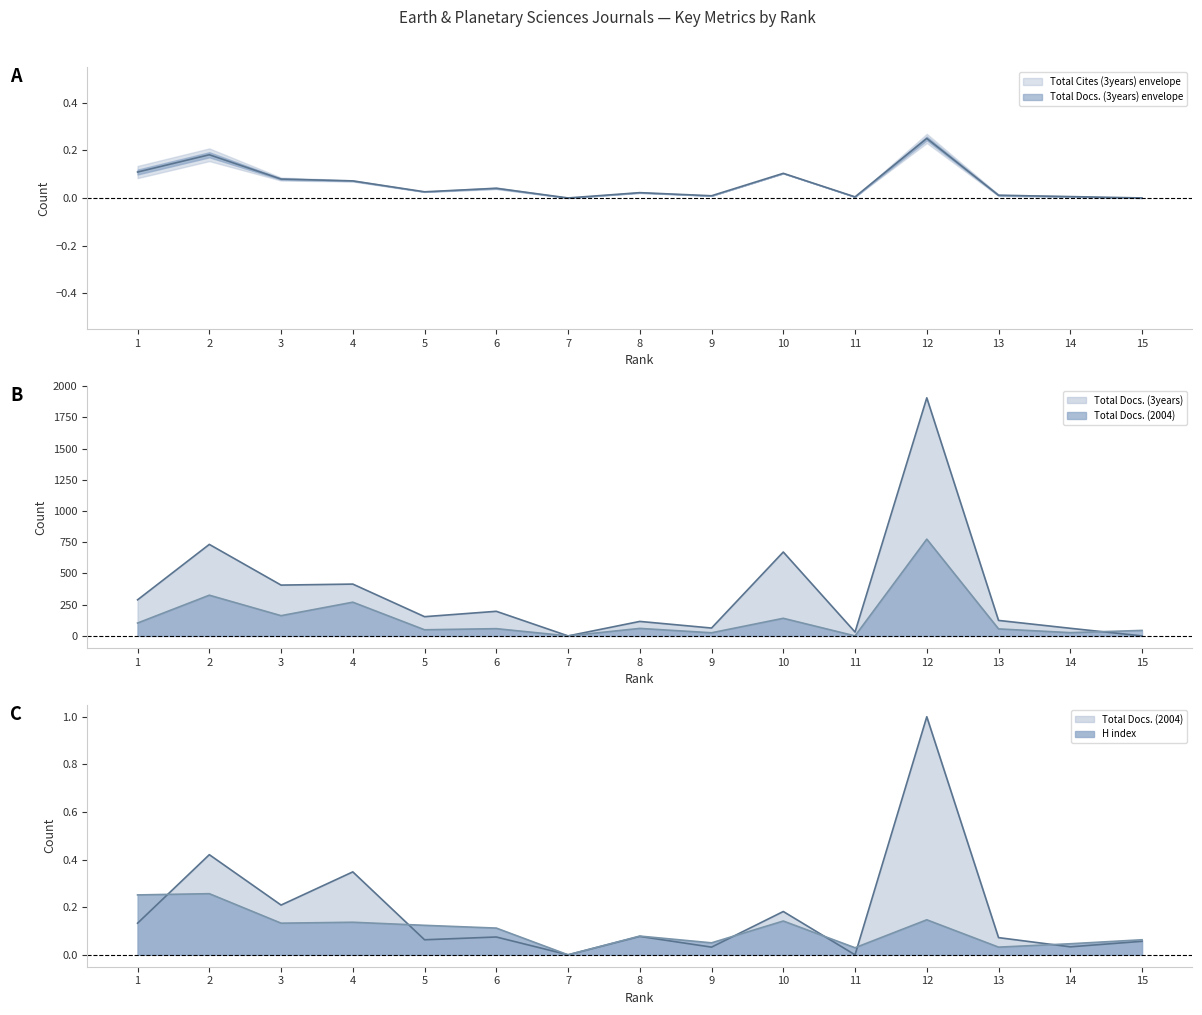

Which series changed the most between 1 and 3?

Total Docs. (3years) (line)